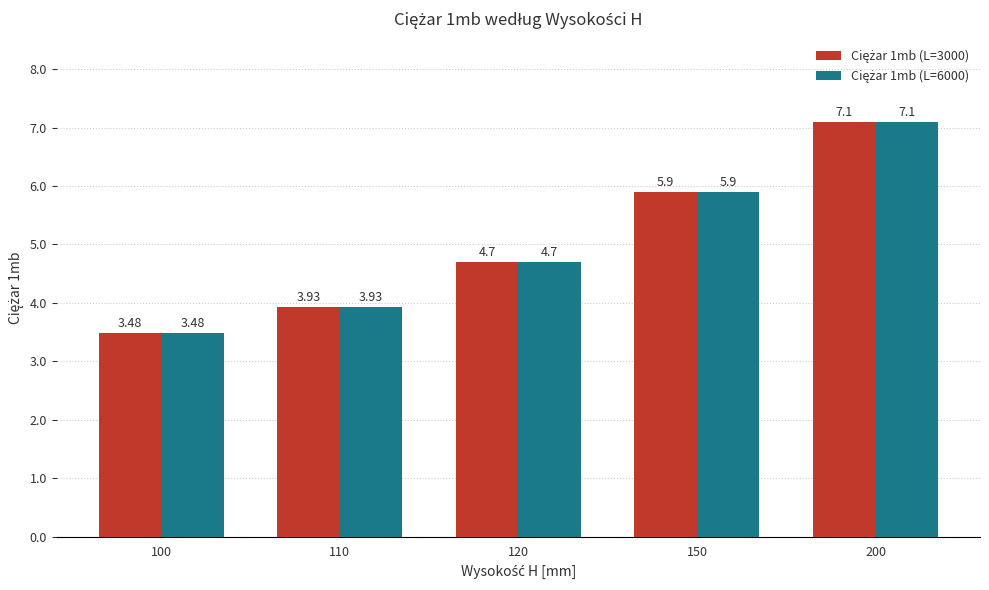

At which category is the sum across all series the highest?

200